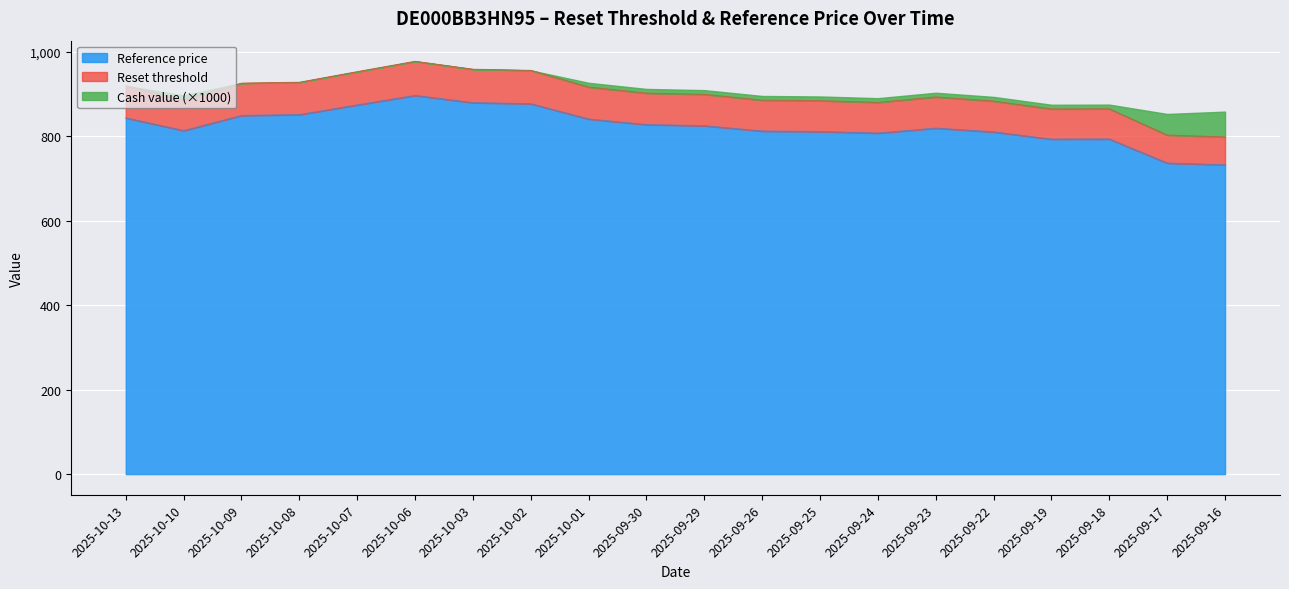

At which category does the chart reach its minimum across all series?

2025-09-16